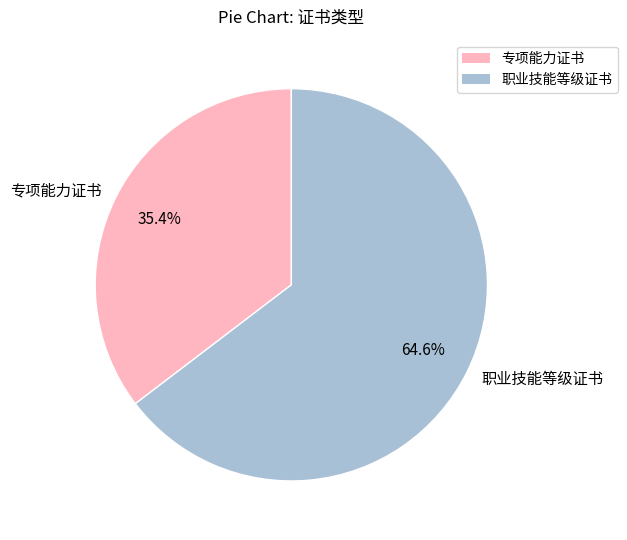

What is the smallest slice in the pie chart?

专项能力证书